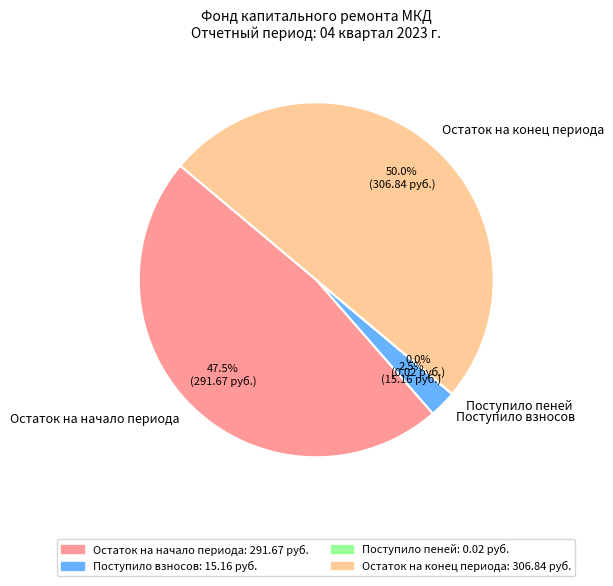

Between Остаток на начало периода and Остаток на конец периода, which is larger?

Остаток на конец периода